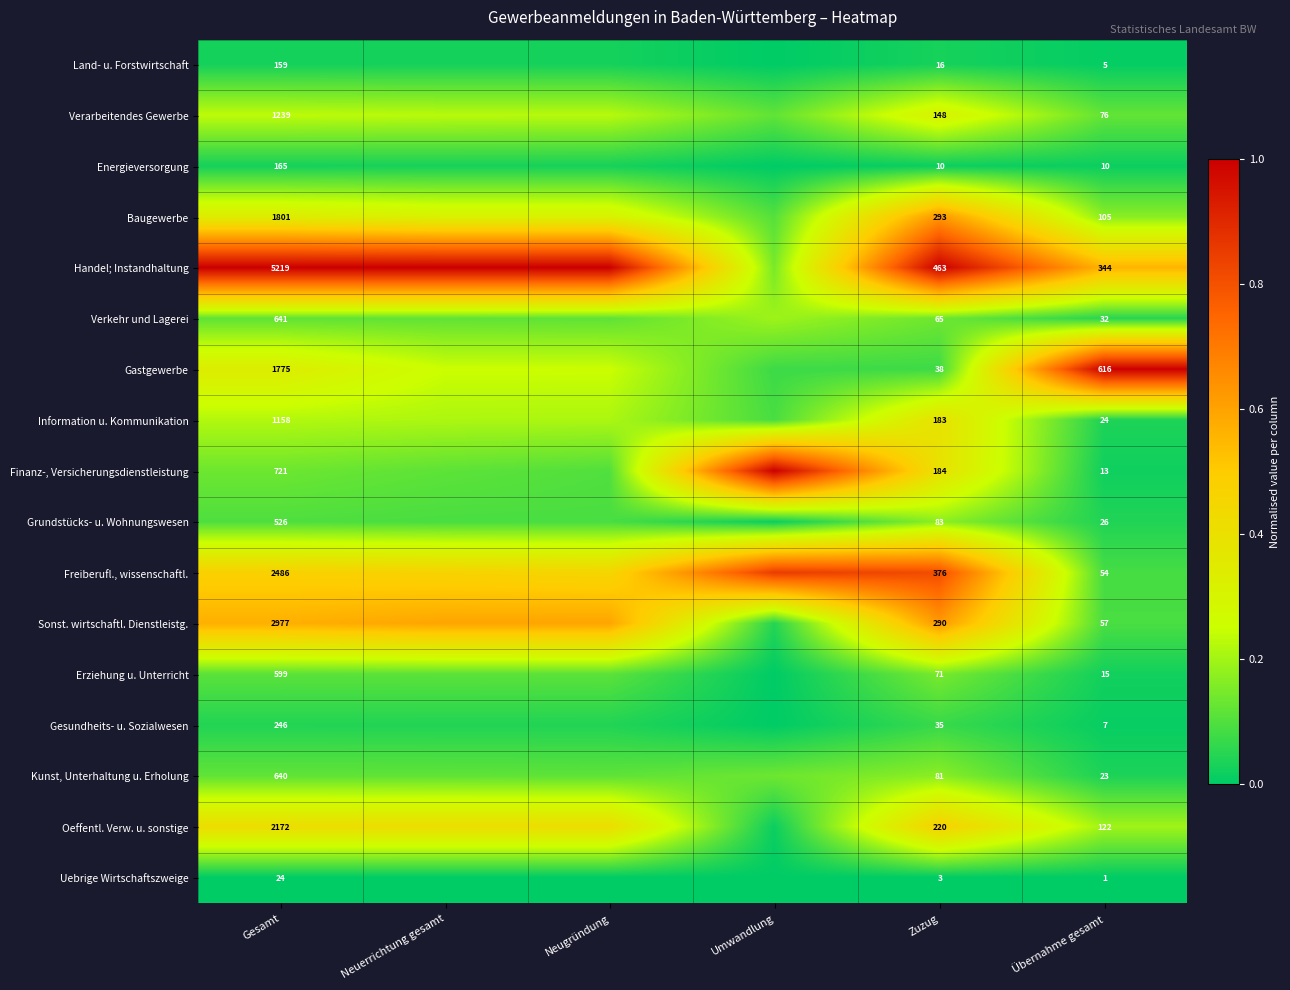

At Gesamt, list the series in order from largest to smallest.

Handel; Instandhaltung, Sonst. wirtschaftl. Dienstleistg., Freiberufl., wissenschaftl., Oeffentl. Verw. u. sonstige, Baugewerbe, Gastgewerbe, Verarbeitendes Gewerbe, Information u. Kommunikation, Finanz-, Versicherungsdienstleistung, Verkehr und Lagerei, Kunst, Unterhaltung u. Erholung, Erziehung u. Unterricht, Grundstücks- u. Wohnungswesen, Gesundheits- u. Sozialwesen, Energieversorgung, Land- u. Forstwirtschaft, Uebrige Wirtschaftszweige